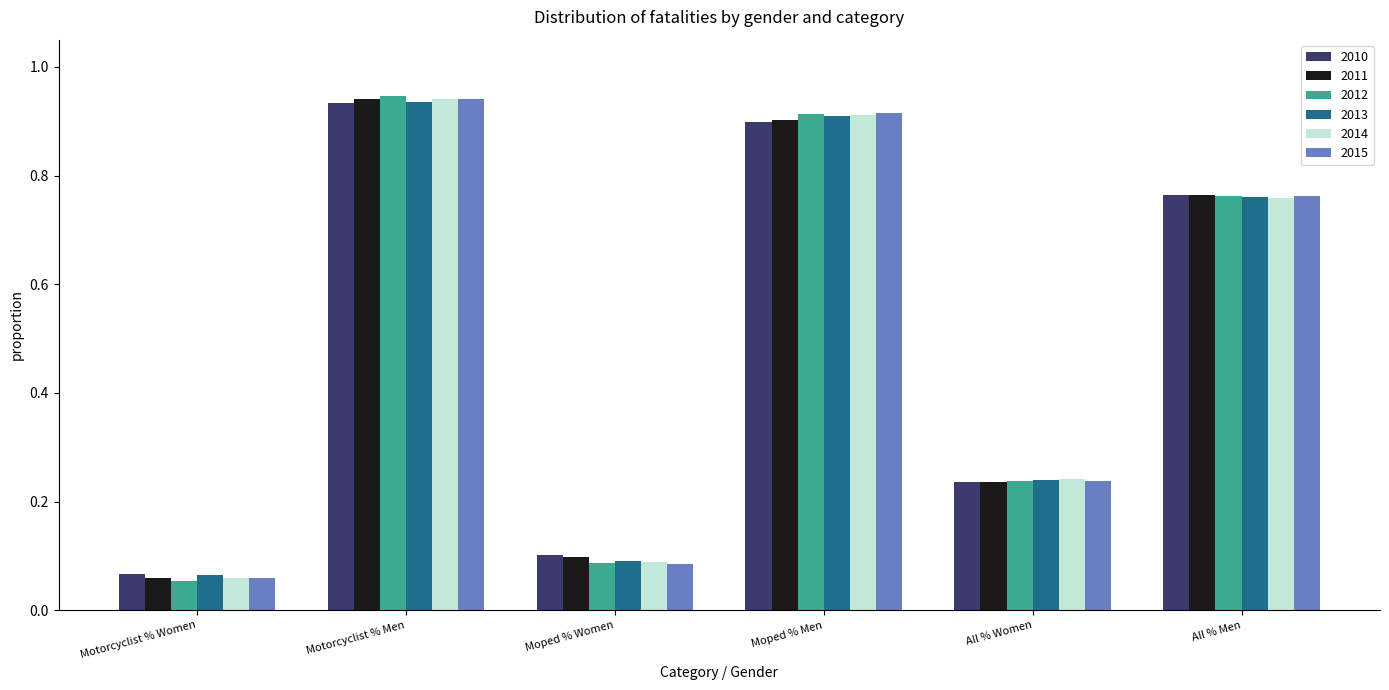

At how many categories does at least one series exceed 0?

6